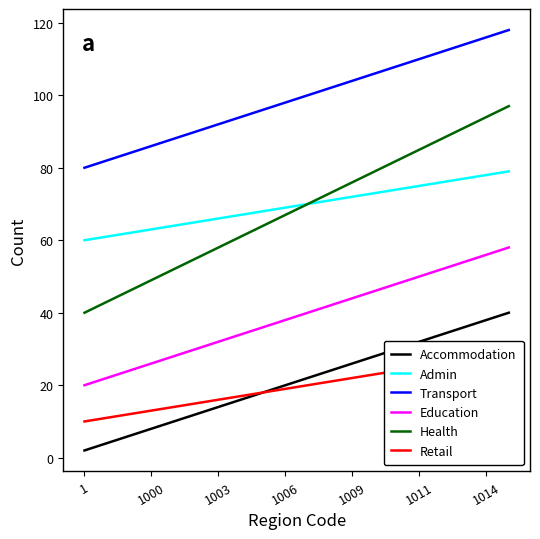

Which category has the lowest value across all series?

1